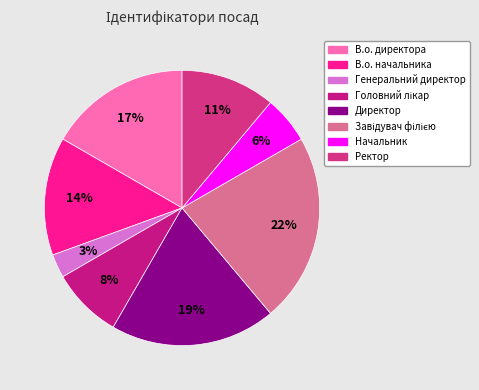

True or false: В.о. директора accounts for 8% of the total.

False